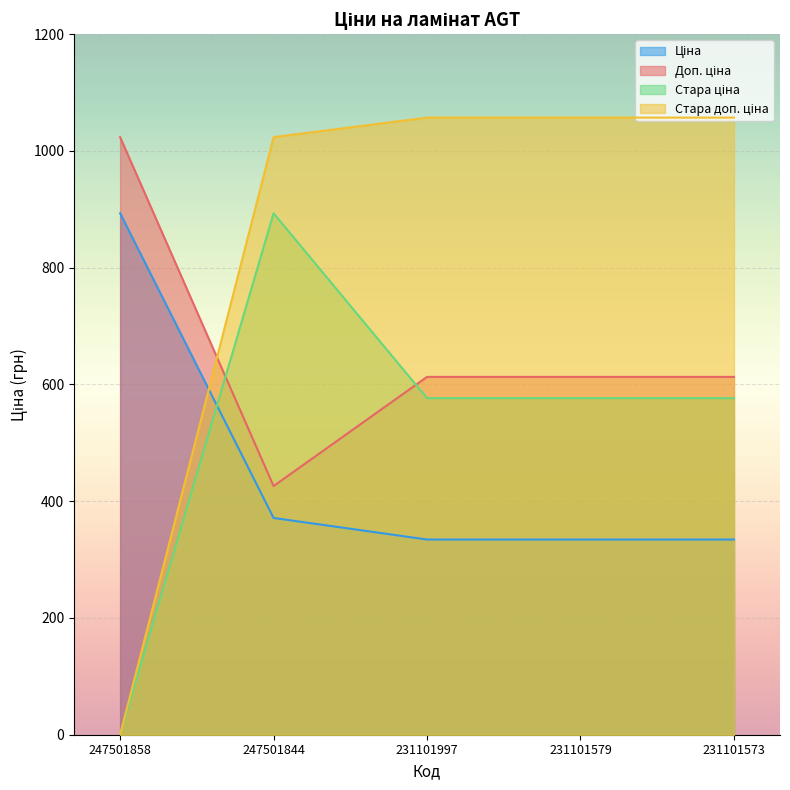

Which category has the highest value in the Стара ціна series?

247501844